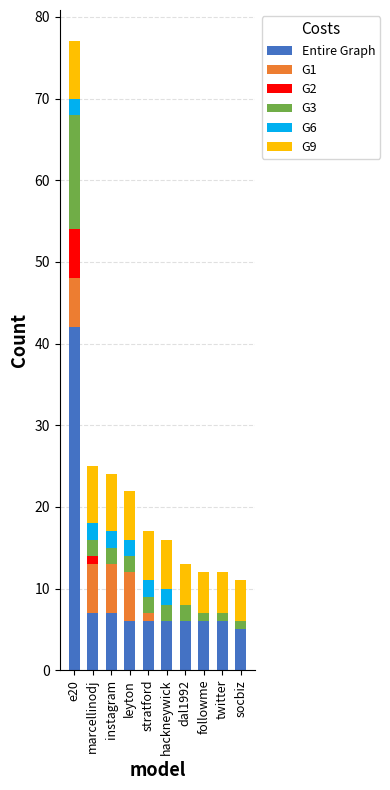

Does the chart contain stacked bars?

Yes